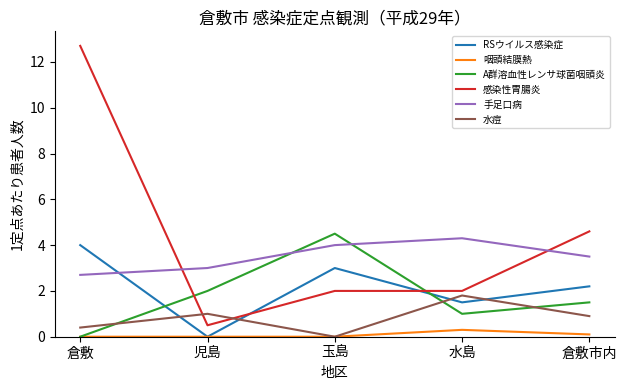

What are all the series names shown in the legend?

RSウイルス感染症, 咽頭結膜熱, A群溶血性レンサ球菌咽頭炎, 感染性胃腸炎, 手足口病, 水痘